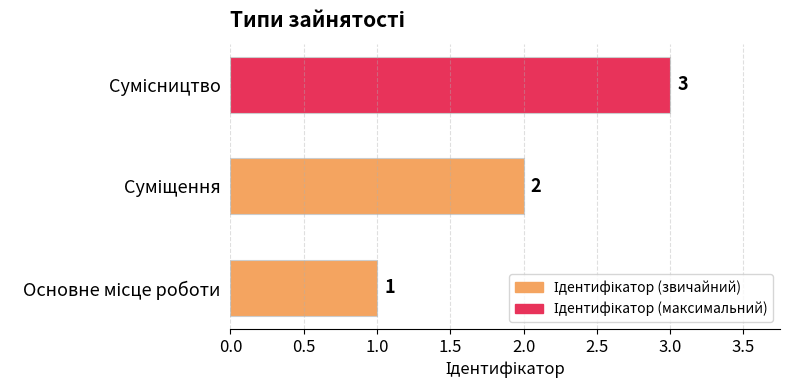

Count the values in the range 1 to 3.

3